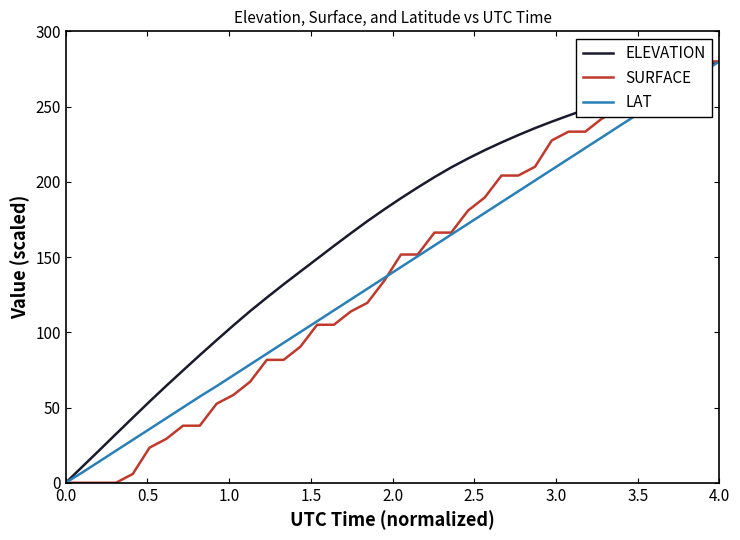

What is the highest value of the ELEVATION series?

280.0